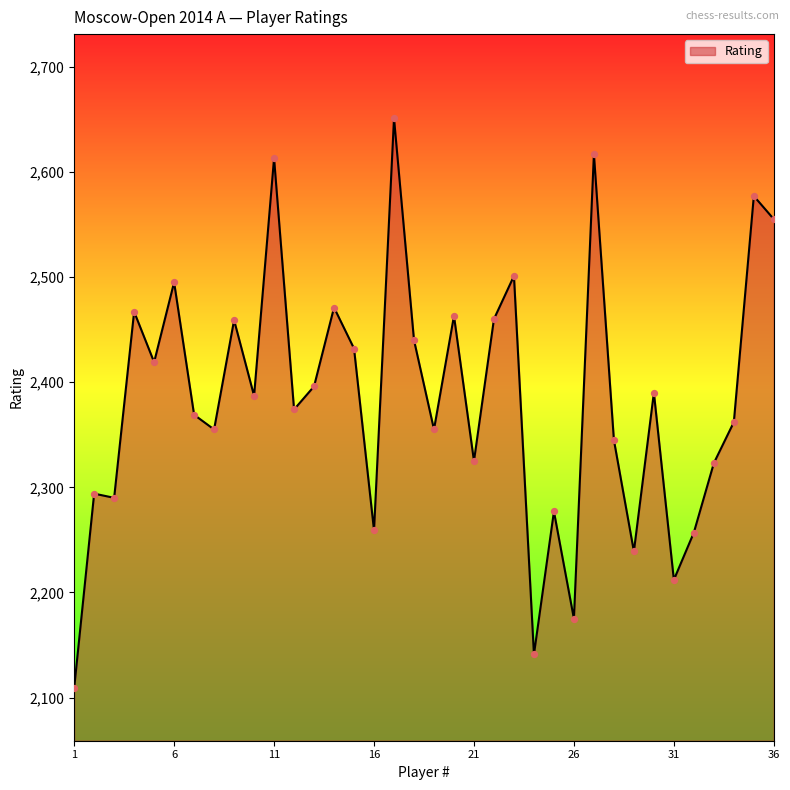

What is the maximum value shown in the chart?

2651